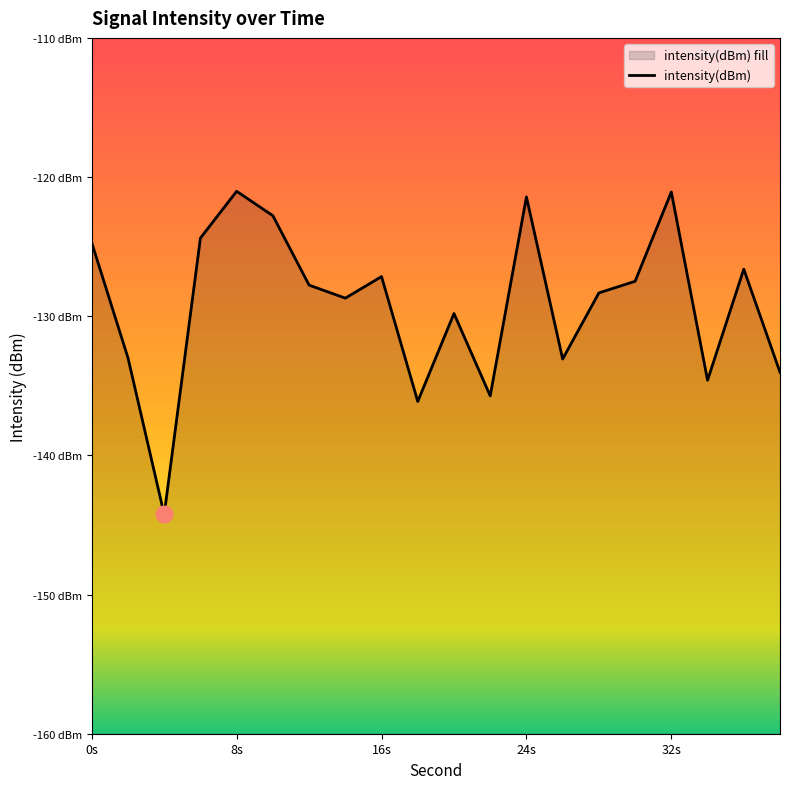

Reading right to left, what are all the values shown in this chart?

-134.0	-126.6	-134.6	-121.1	-127.5	-128.3	-133.1	-121.4	-135.7	-129.8	-136.1	-127.2	-128.7	-127.8	-122.8	-121.0	-124.4	-144.2	-133.0	-124.7